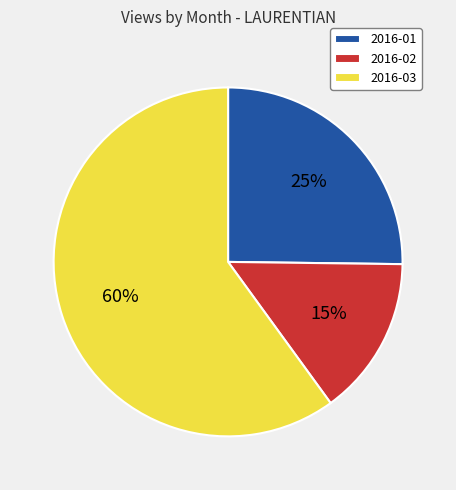

True or false: 2016-03 accounts for 47% of the total.

False